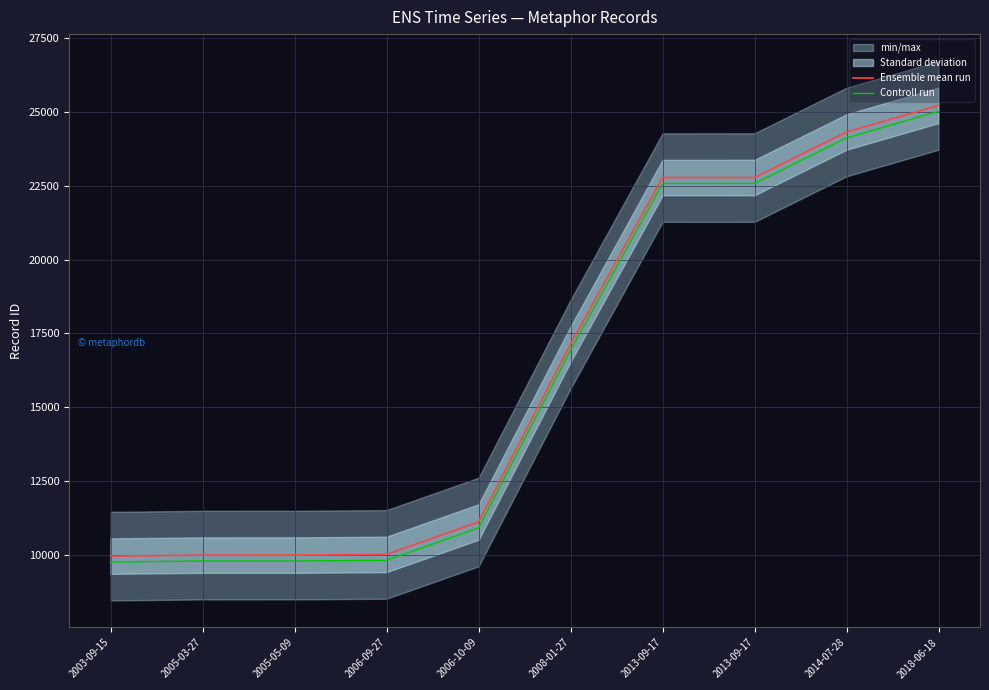

True or false: Ensemble mean run has more than 0 interior local peaks.

False